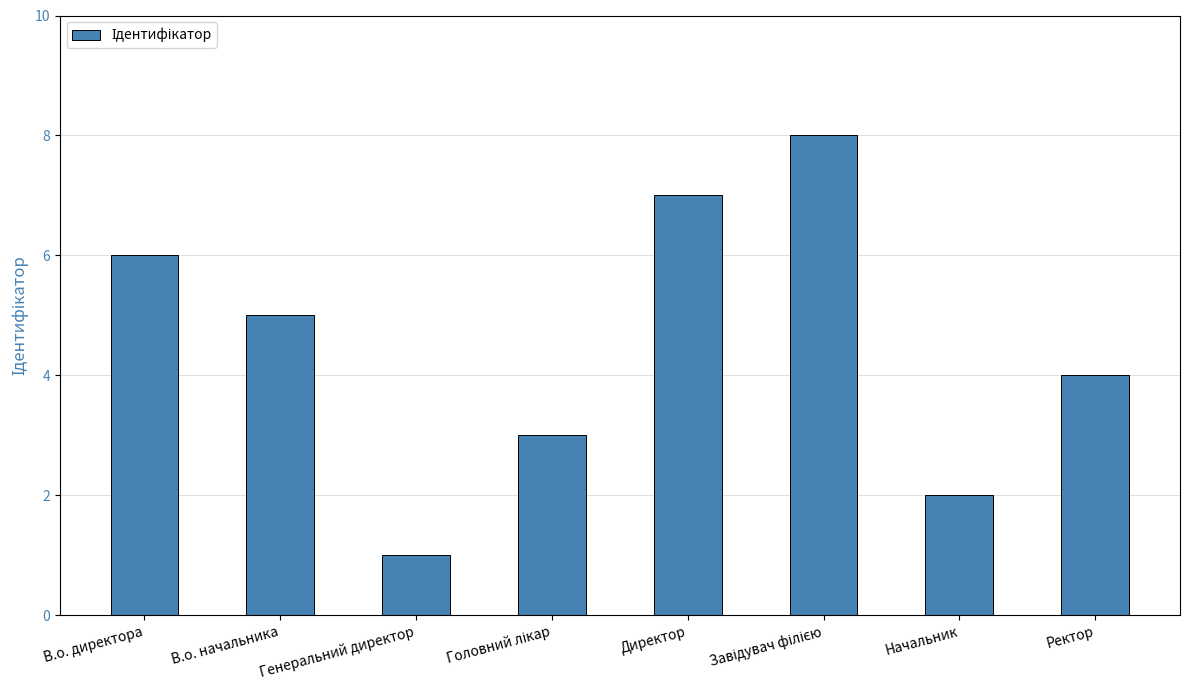

What is the difference between the maximum and minimum values?

7